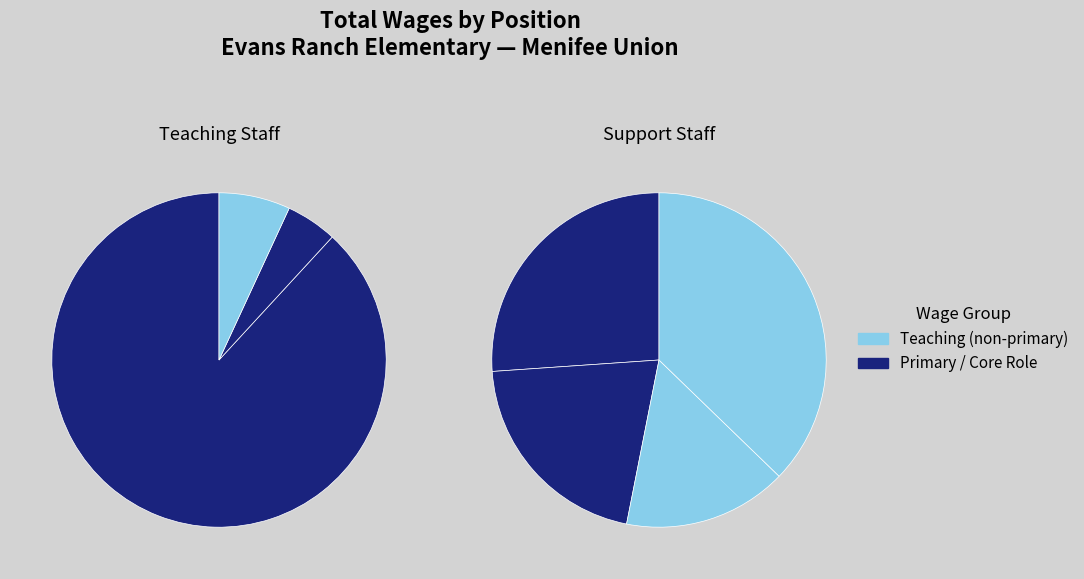

Is it true that Office Clerk is 11% of the pie?

False